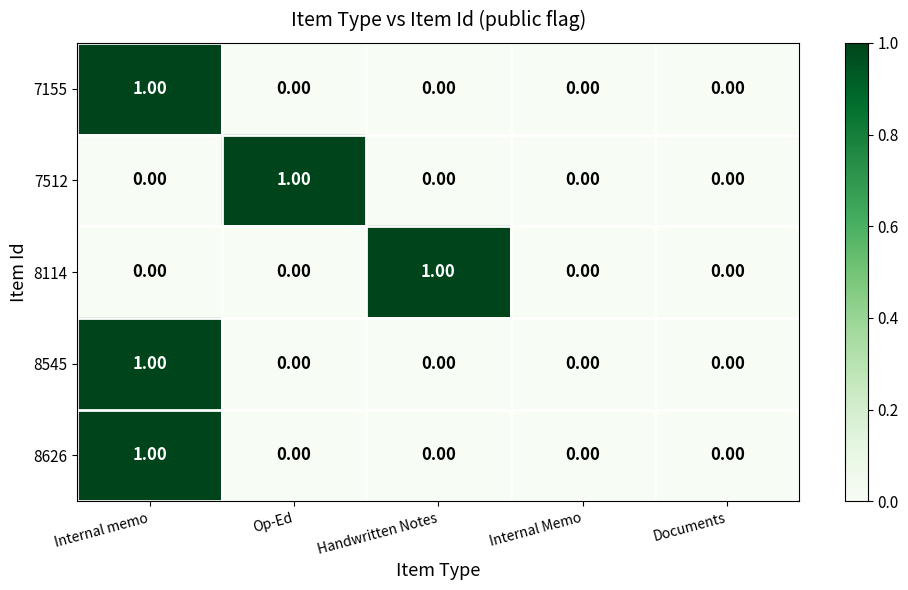

How many values in 7155 are above zero?

1